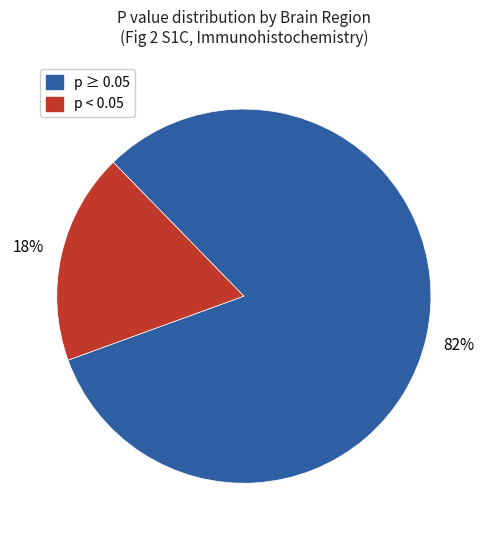

How many segments does this pie chart have?

2